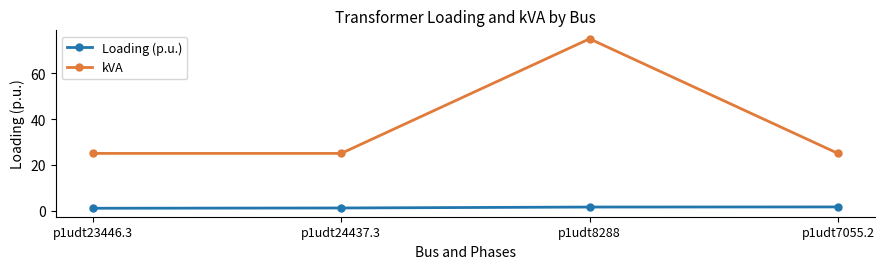

List the series in order of their peak value, highest first.

kVA, Loading (p.u.)